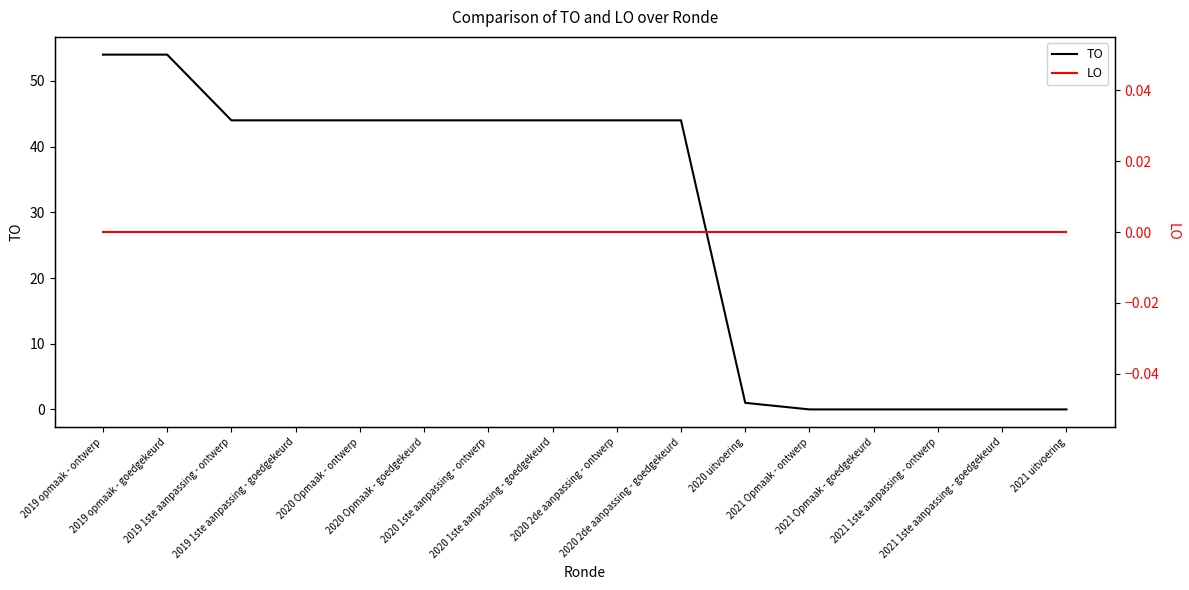

Reading right to left, extract all data points from this chart.

TO: 2021 uitvoering=0	2021 1ste aanpassing - goedgekeurd=0	2021 1ste aanpassing - ontwerp=0	2021 Opmaak - goedgekeurd=0	2021 Opmaak - ontwerp=0	2020 uitvoering=1	2020 2de aanpassing - goedgekeurd=44	2020 2de aanpassing - ontwerp=44	2020 1ste aanpassing - goedgekeurd=44	2020 1ste aanpassing - ontwerp=44	2020 Opmaak - goedgekeurd=44	2020 Opmaak - ontwerp=44	2019 1ste aanpassing - goedgekeurd=44	2019 1ste aanpassing - ontwerp=44	2019 opmaak - goedgekeurd=54	2019 opmaak - ontwerp=54
LO: 2021 uitvoering=0	2021 1ste aanpassing - goedgekeurd=0	2021 1ste aanpassing - ontwerp=0	2021 Opmaak - goedgekeurd=0	2021 Opmaak - ontwerp=0	2020 uitvoering=0	2020 2de aanpassing - goedgekeurd=0	2020 2de aanpassing - ontwerp=0	2020 1ste aanpassing - goedgekeurd=0	2020 1ste aanpassing - ontwerp=0	2020 Opmaak - goedgekeurd=0	2020 Opmaak - ontwerp=0	2019 1ste aanpassing - goedgekeurd=0	2019 1ste aanpassing - ontwerp=0	2019 opmaak - goedgekeurd=0	2019 opmaak - ontwerp=0